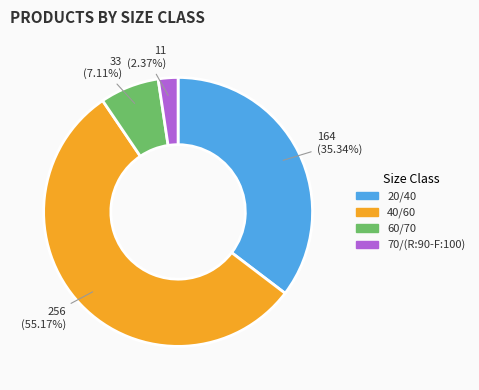

How many slices are in this pie chart?

4